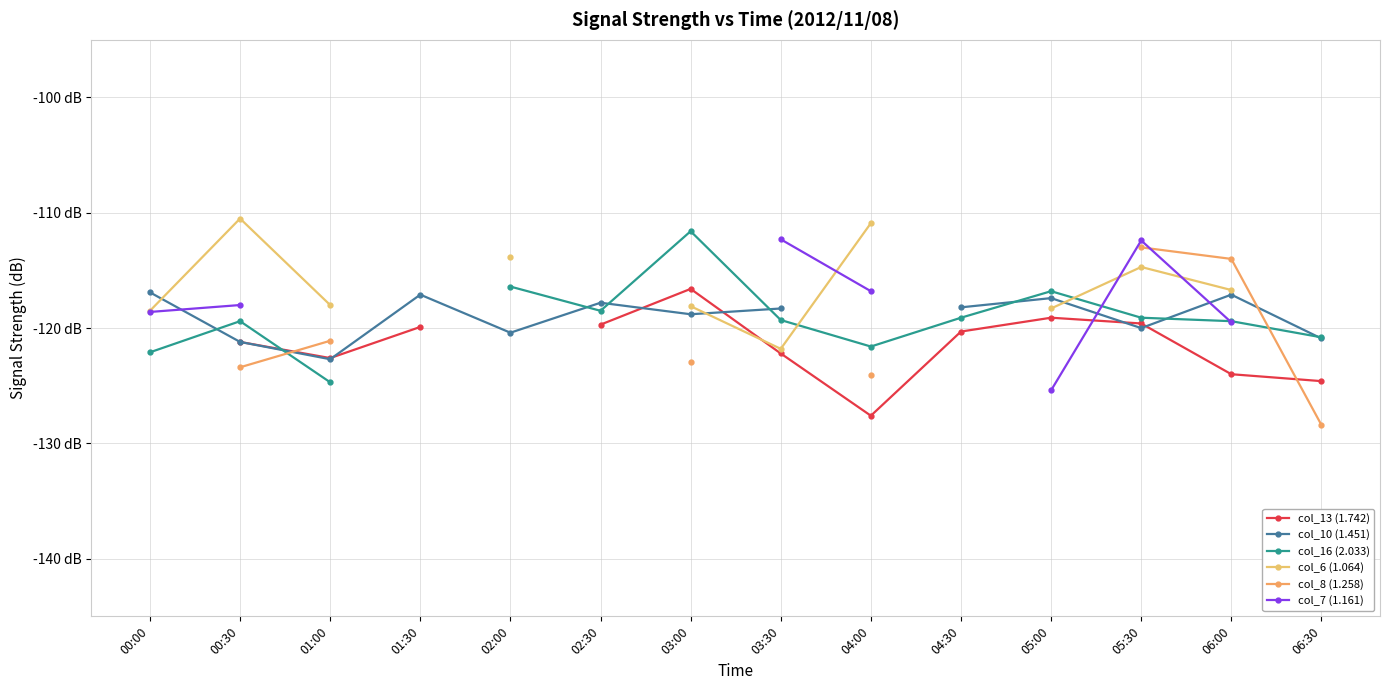

Count the number of categories in the chart.

14